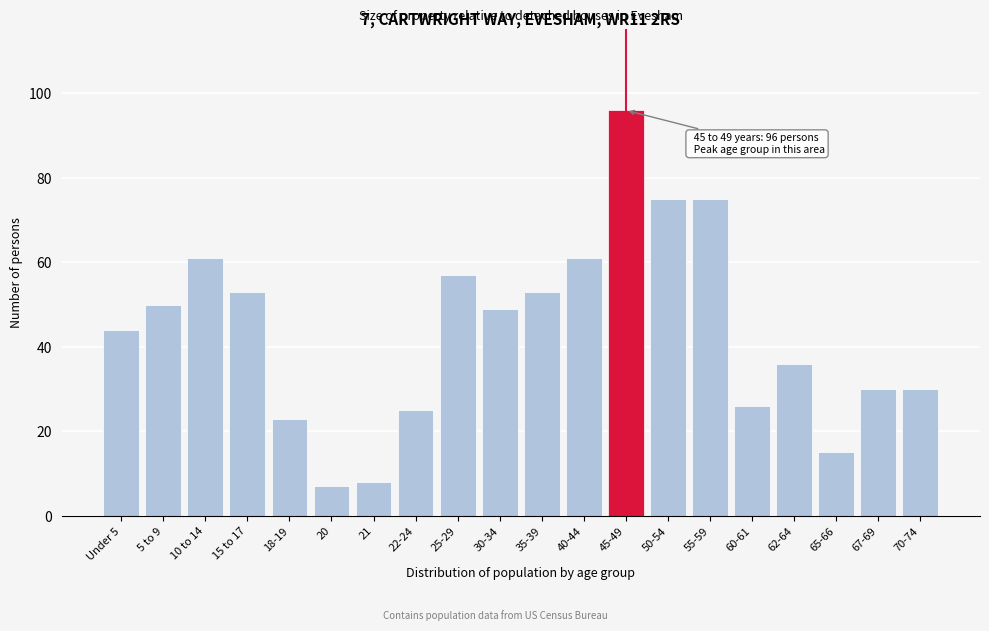

Reading left to right, extract all data points from this chart.

44	50	61	53	23	7	8	25	57	49	53	61	96	75	75	26	36	15	30	30